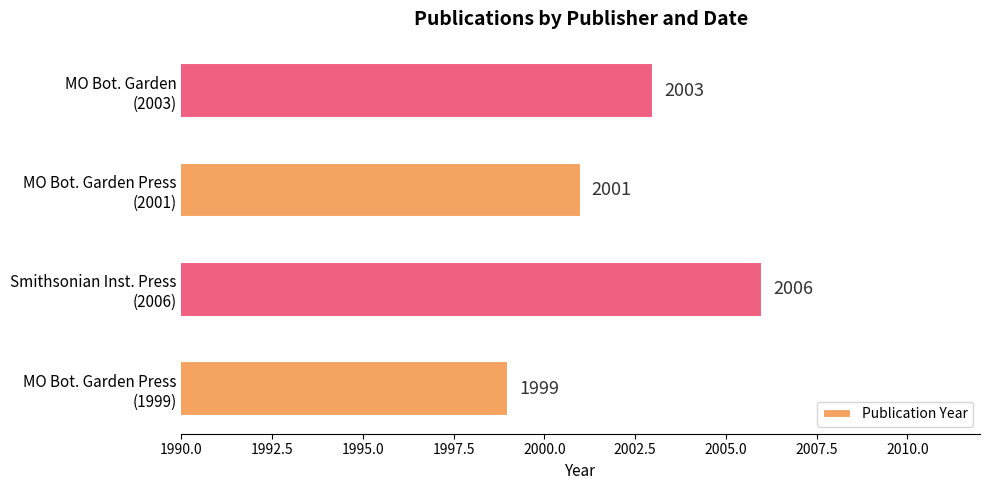

What is the maximum value shown in the chart?

2006